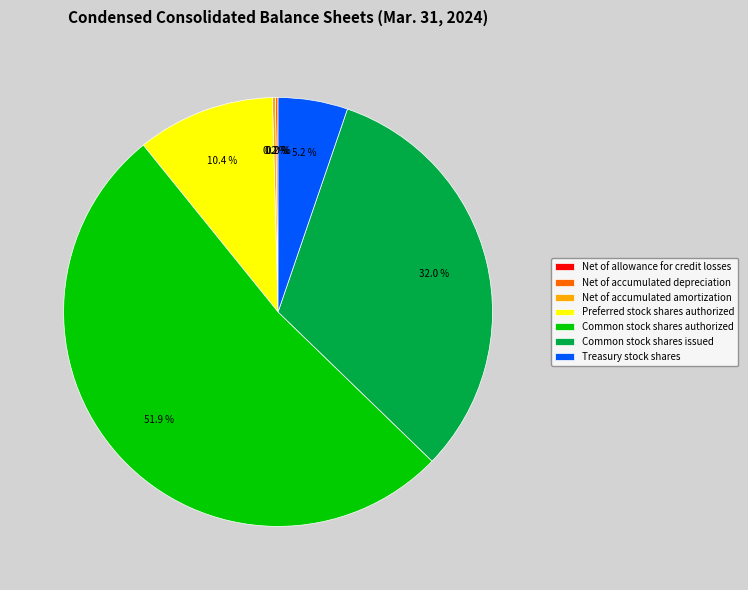

To the nearest percent, what is the difference between the largest and smallest slice percentages?

52%